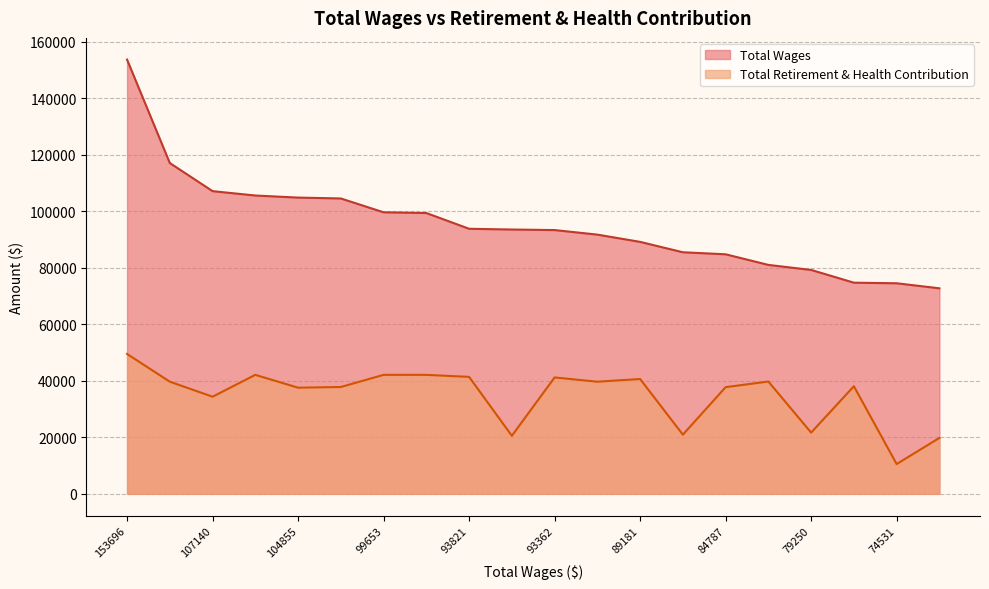

At which category does Total Retirement & Health Contribution reach its first local valley?

107140